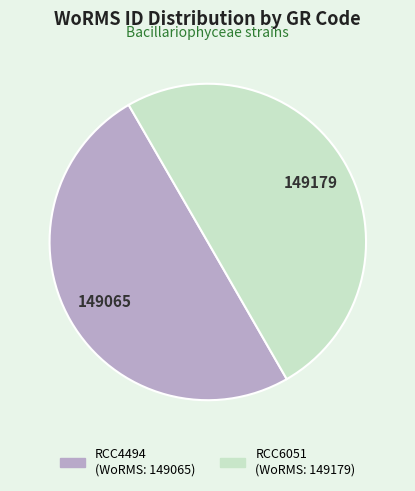

Is it true that RCC6051 is 50% of the pie?

True